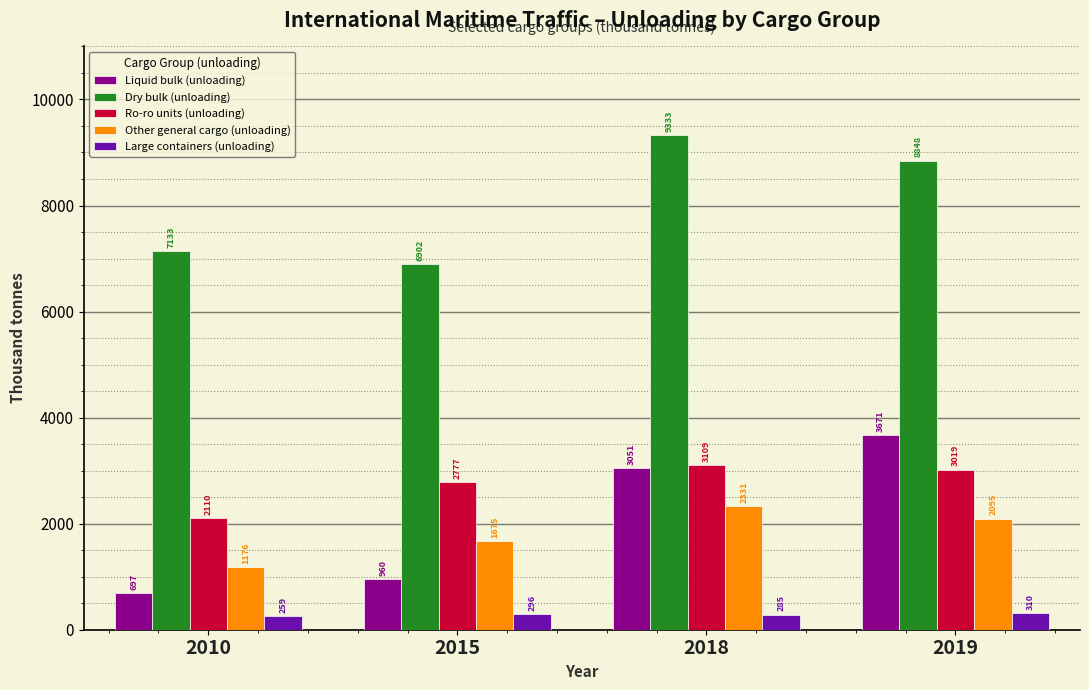

Rank the categories by Ro-ro units (unloading) value from lowest to highest.

2010, 2015, 2019, 2018